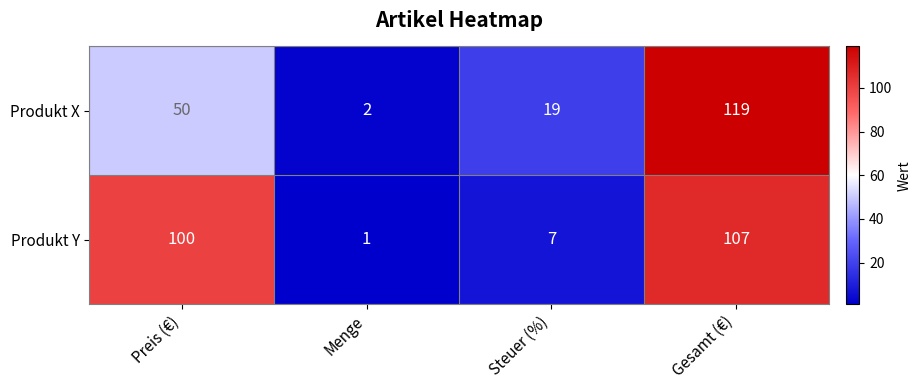

Rank the series by their maximum value, from lowest to highest.

Produkt Y, Produkt X